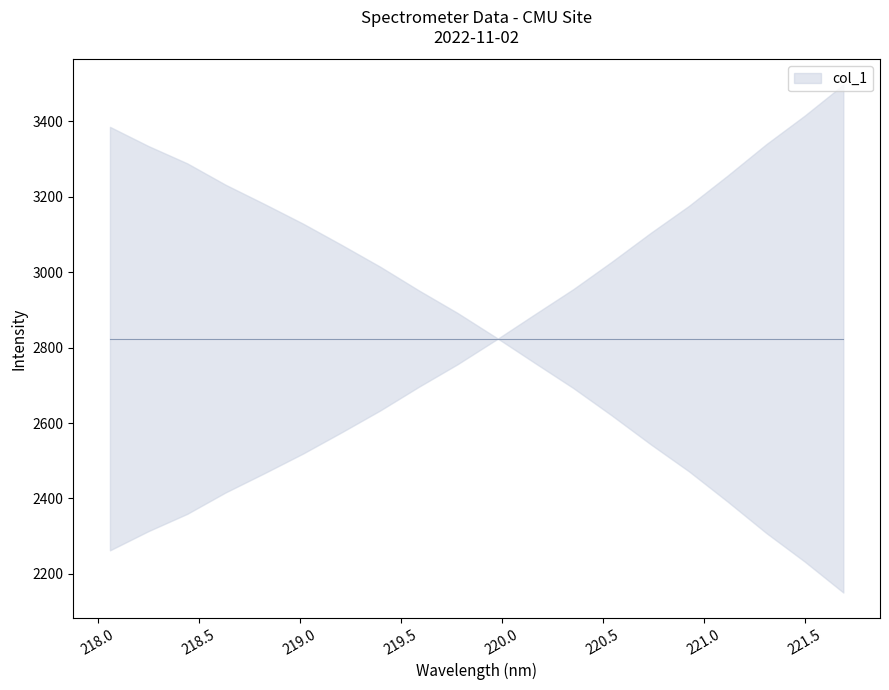

Reading left to right, transcribe all the data shown in this chart.

218.0596=2262.5	218.2508=2313.6	218.442=2359.2	218.6332=2416.3	218.8244=2467.0	219.0156=2519.1	219.2067=2575.5	219.3979=2633.5	219.589=2696.2	219.7801=2755.8	219.9712=2820.9	220.1623=2888.3	220.3533=2955.1	220.5444=3028.0	220.7354=3103.9	220.9264=3176.2	221.1174=3256.2	221.3083=3339.3	221.4993=3415.4	221.6902=3497.3